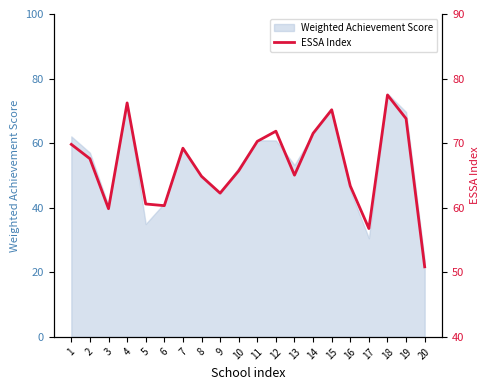

Which category has the lowest value across all series?

20